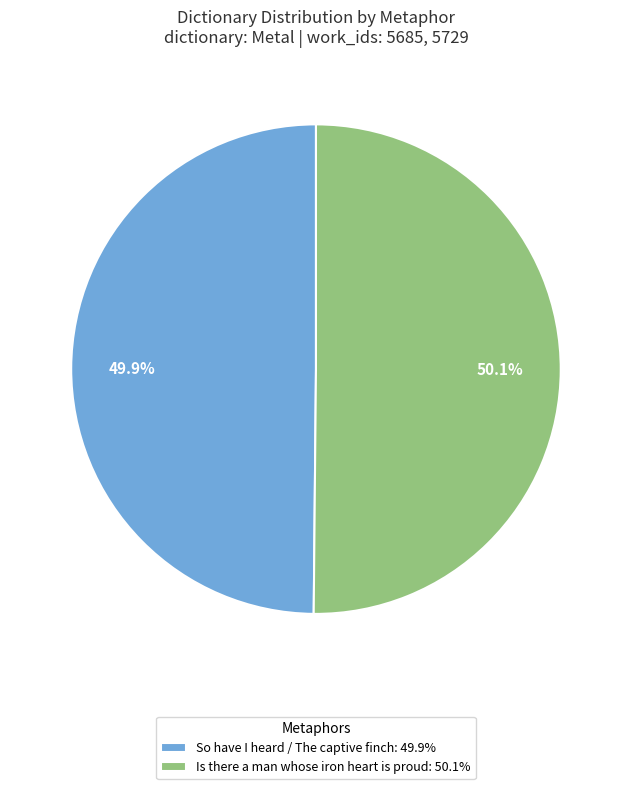

Is there any slice that represents more than half of the pie?

Yes